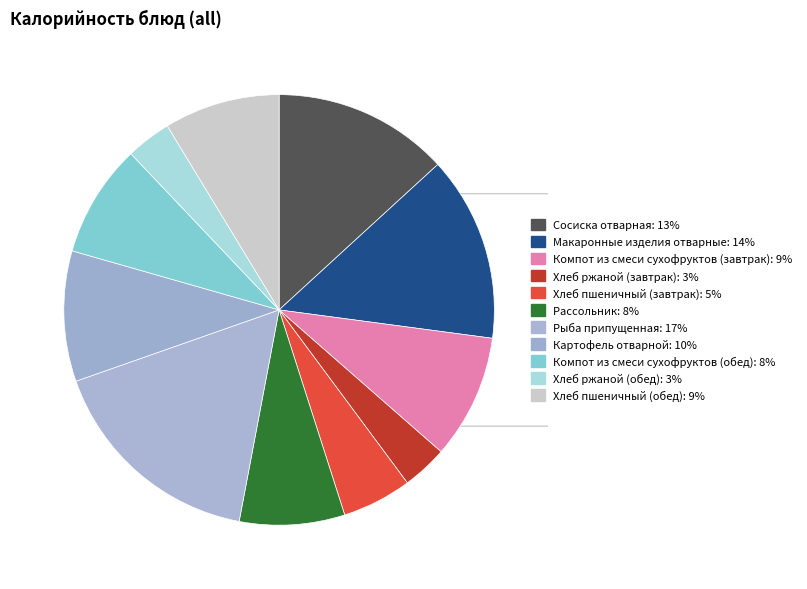

What percentage is the Хлеб пшеничный (обед) slice, to the nearest percent?

9%